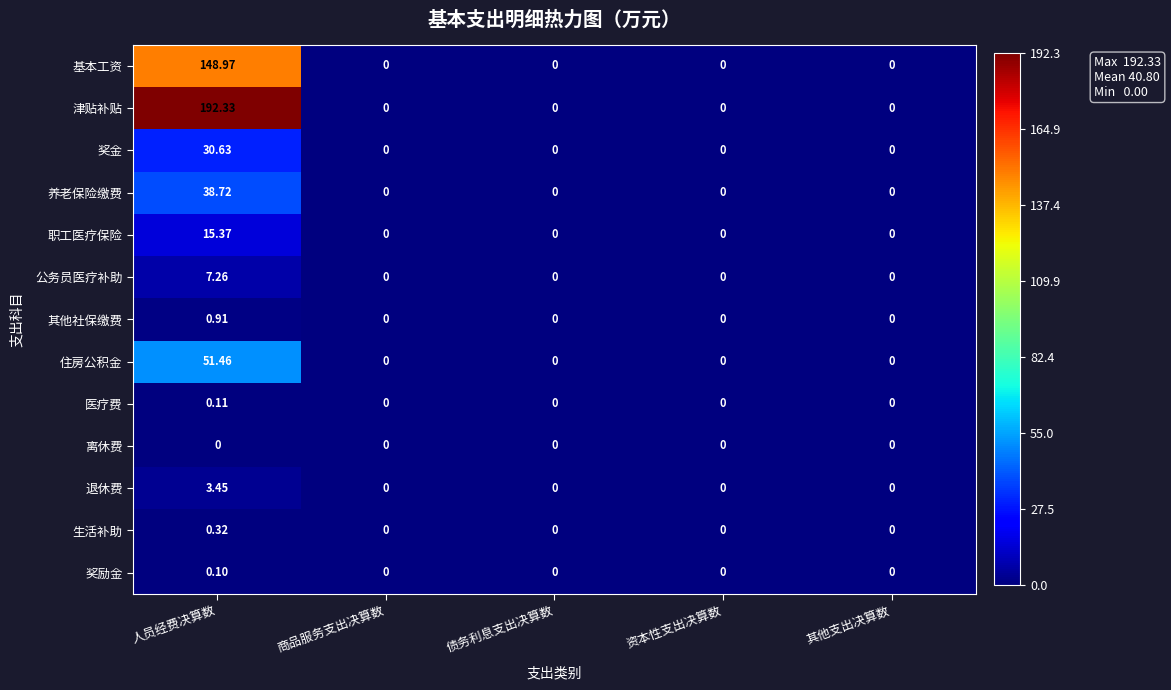

Between 人员经费决算数 and 资本性支出决算数, which series saw the biggest shift?

津贴补贴